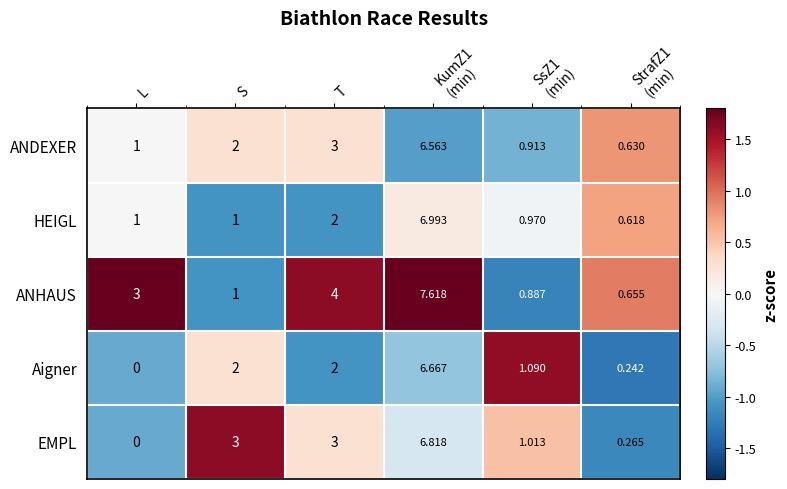

Rank the series by their maximum value, from highest to lowest.

ANHAUS, HEIGL, EMPL, Aigner, ANDEXER